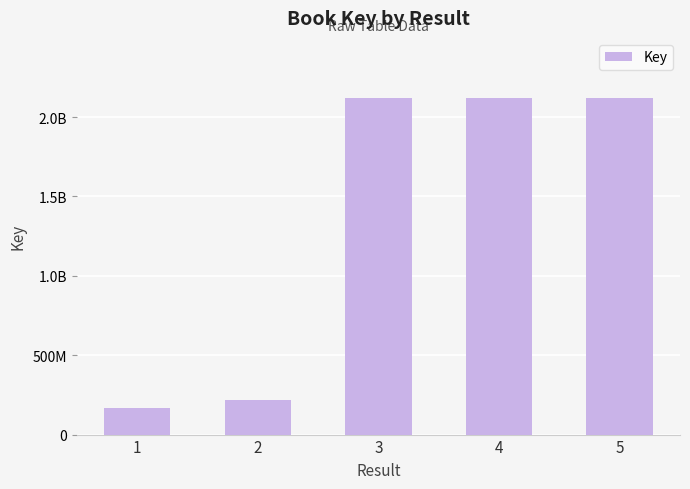

At which label does the data first exceed 2117845400?

3